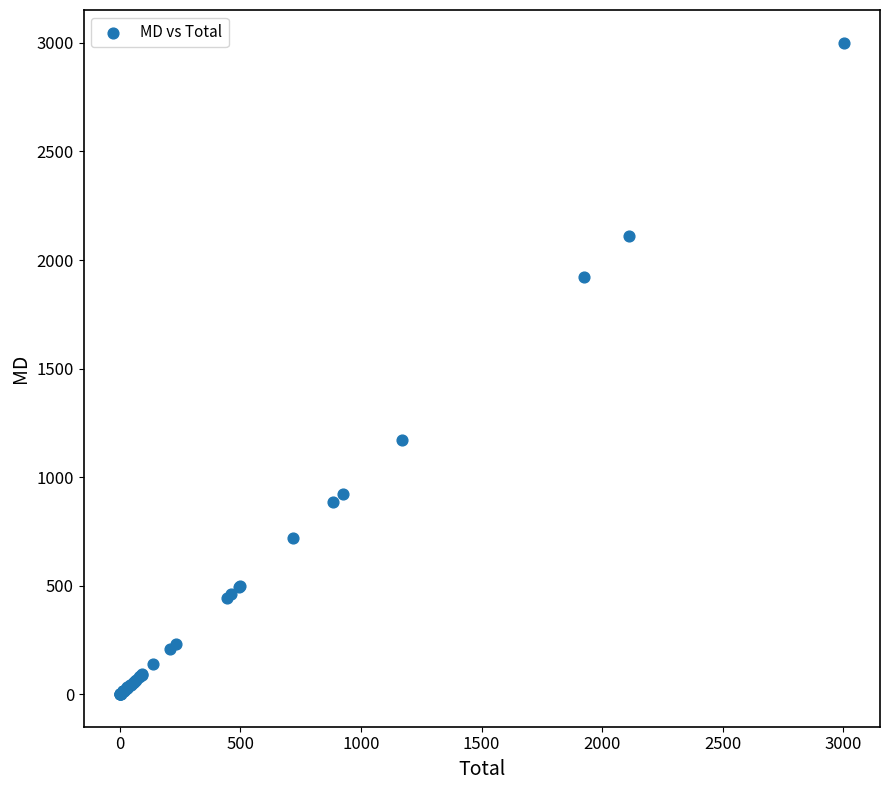

What Y value in the scatter plot is closest to 1501?

1169.7